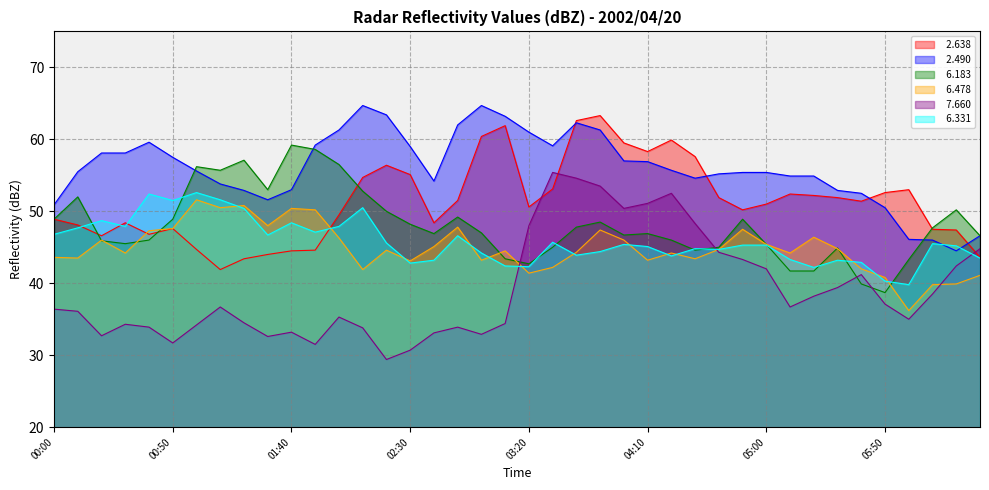

How many values in the   7.660 series are below 36?

18